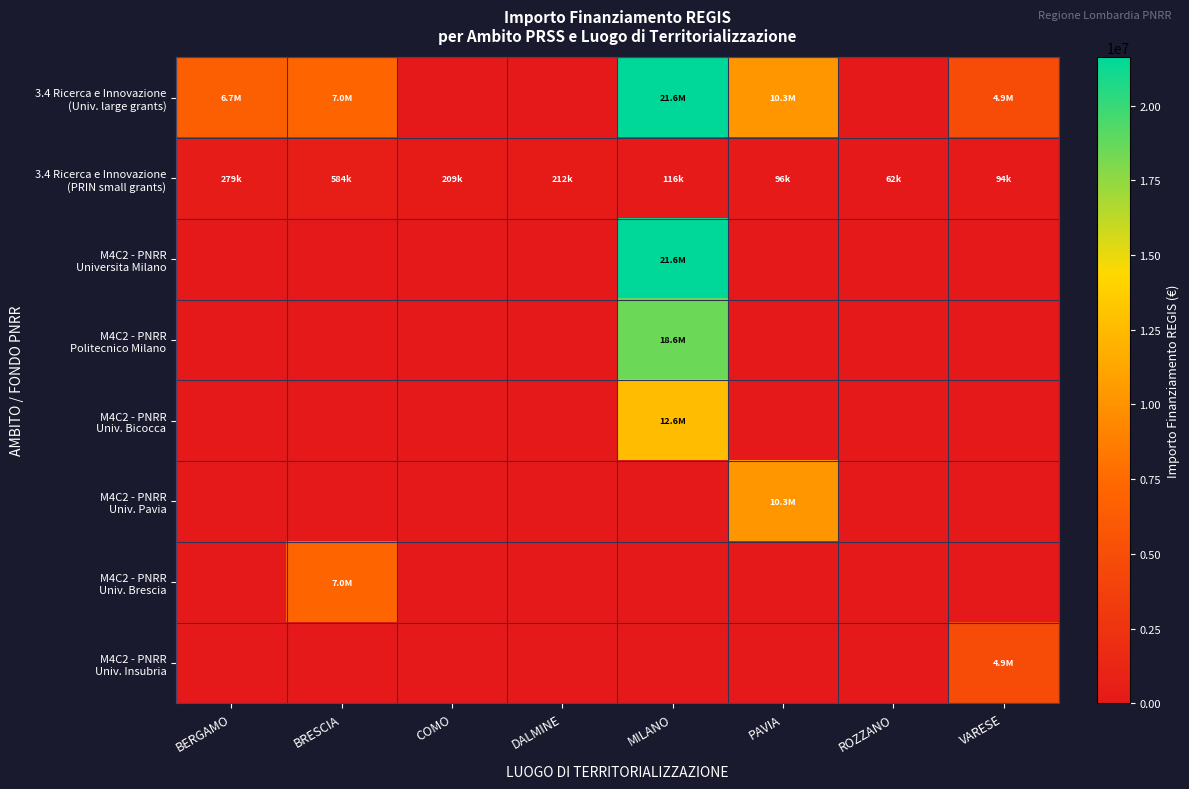

At how many categories does at least one series exceed 20673584?

1